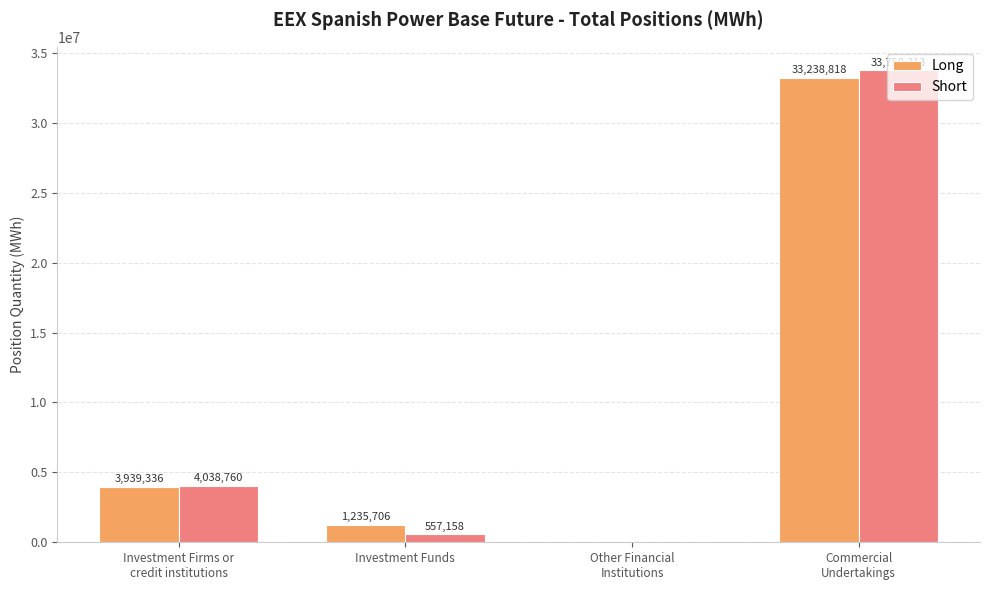

Where is Long nearest to the value 16619409?

Investment Firms or
credit institutions